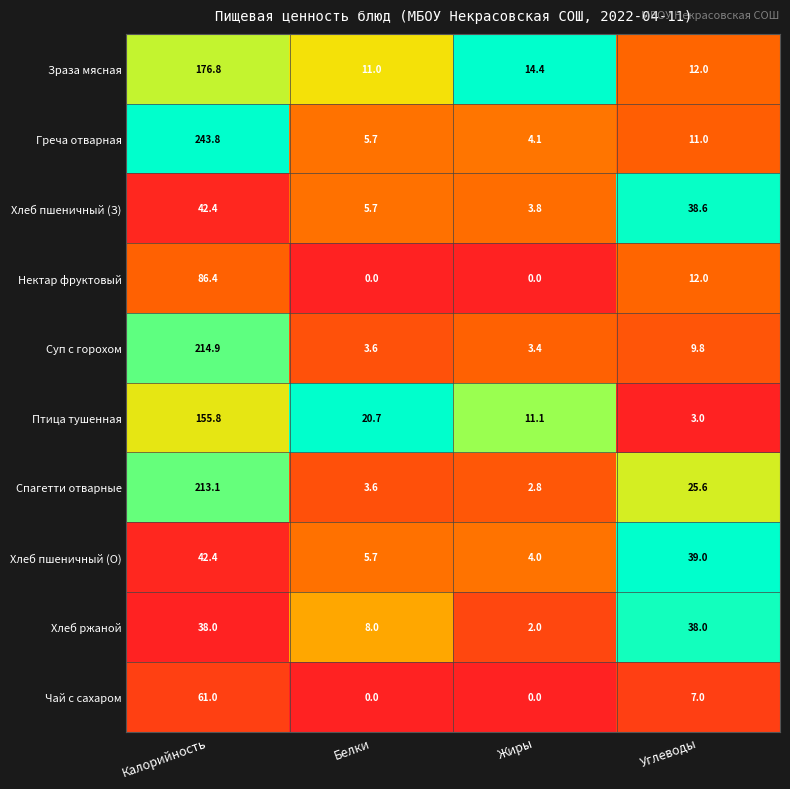

Rank the categories by Суп с горохом value from lowest to highest.

Жиры, Белки, Углеводы, Калорийность